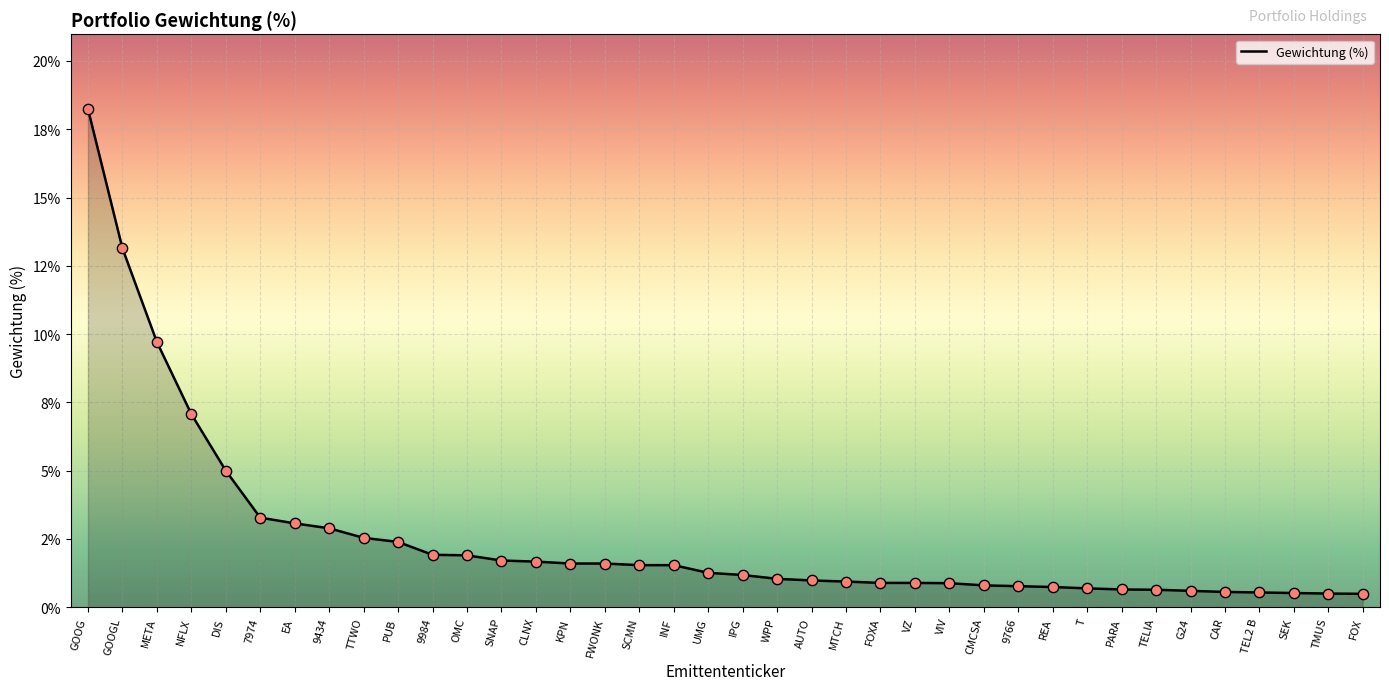

Is this an area chart (filled region under the line)?

Yes